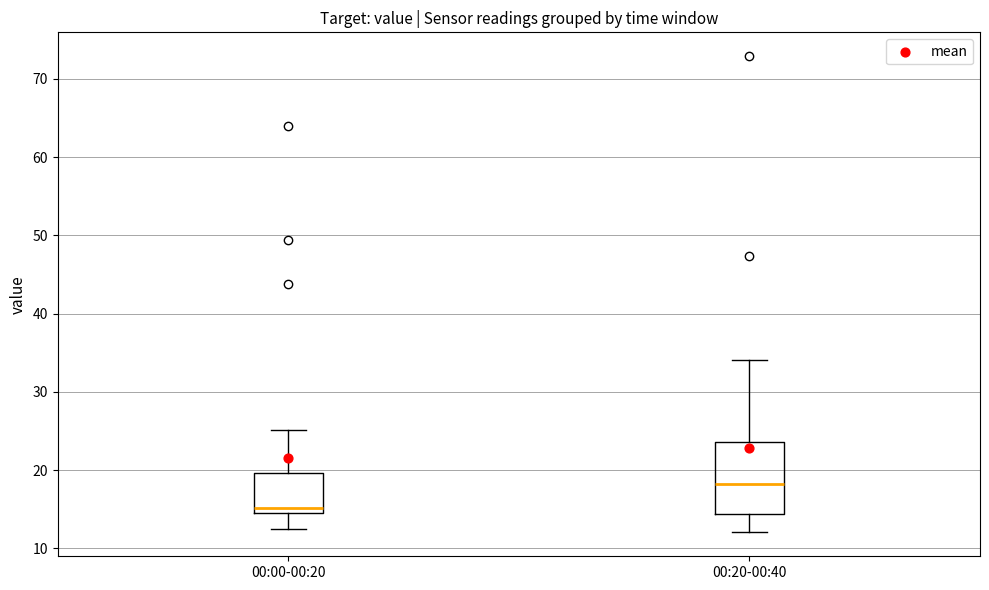

Which box's median line is the lowest?

00:00-00:20